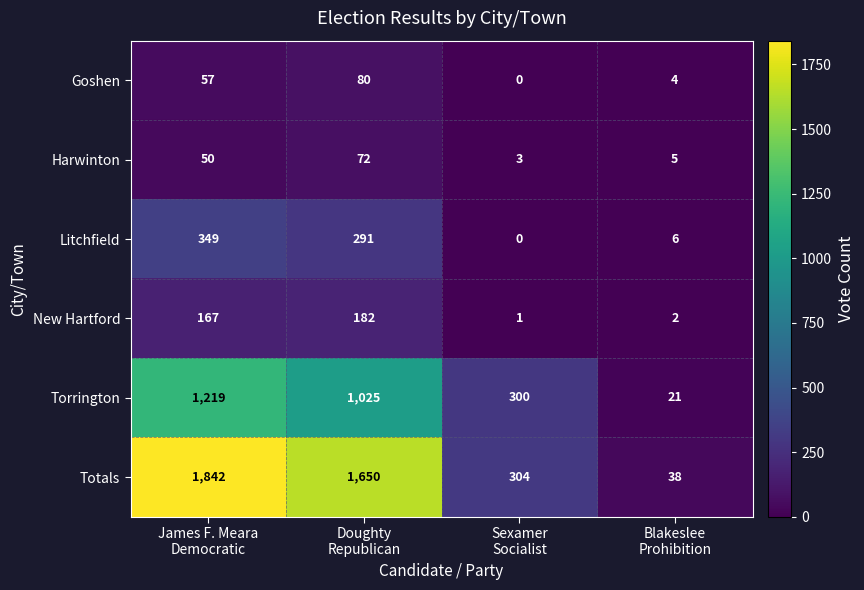

How many positive values does the Litchfield series have?

3